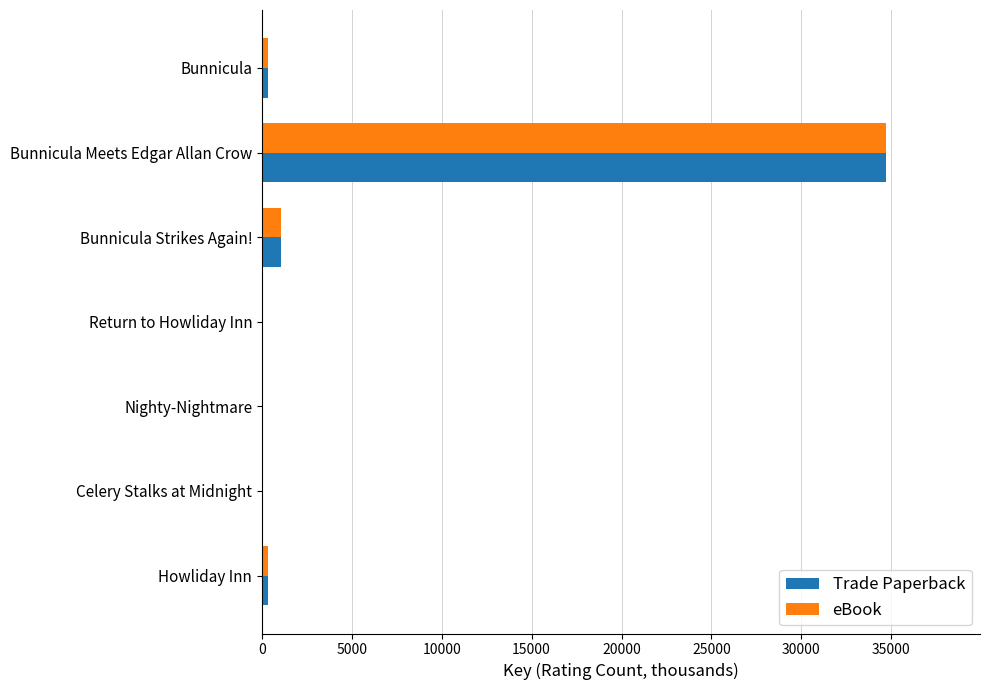

How many data points in eBook are above 330?

4